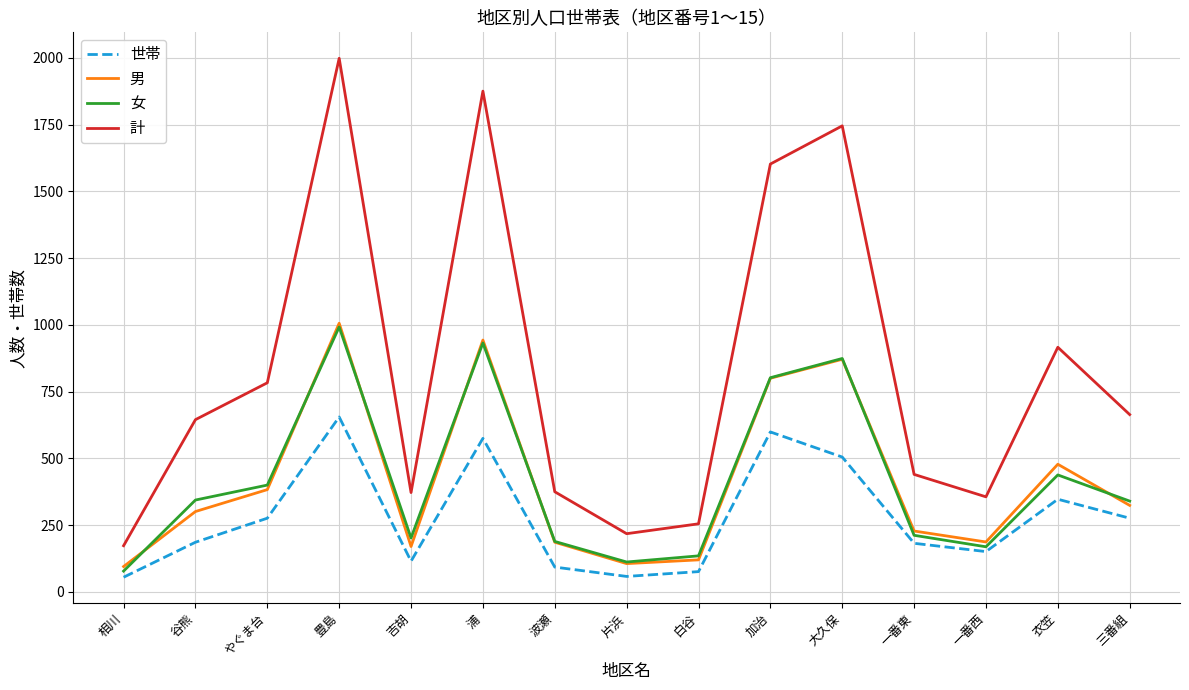

Between 浦 and 一番東, which series saw the biggest shift?

計